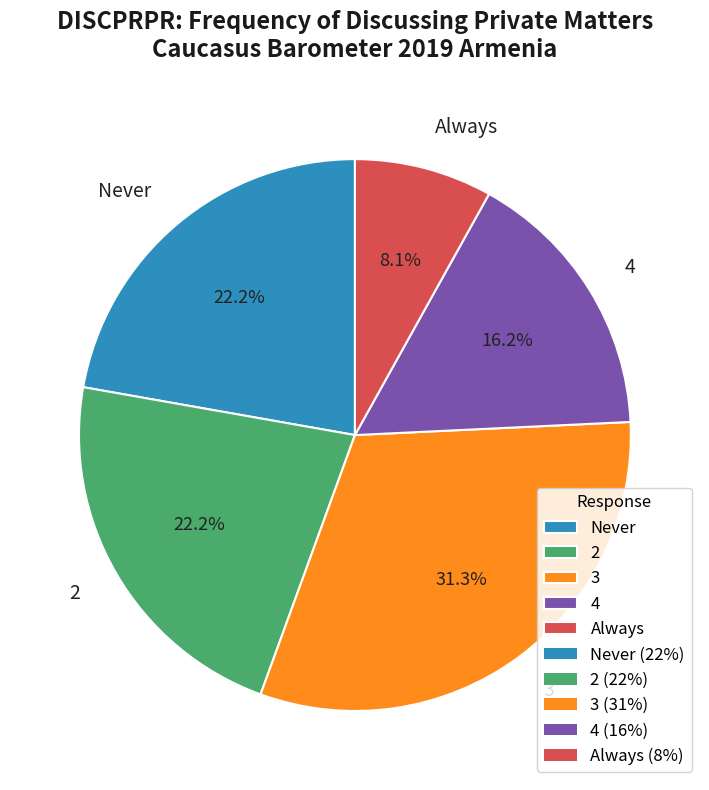

Is there any slice that represents more than half of the pie?

No